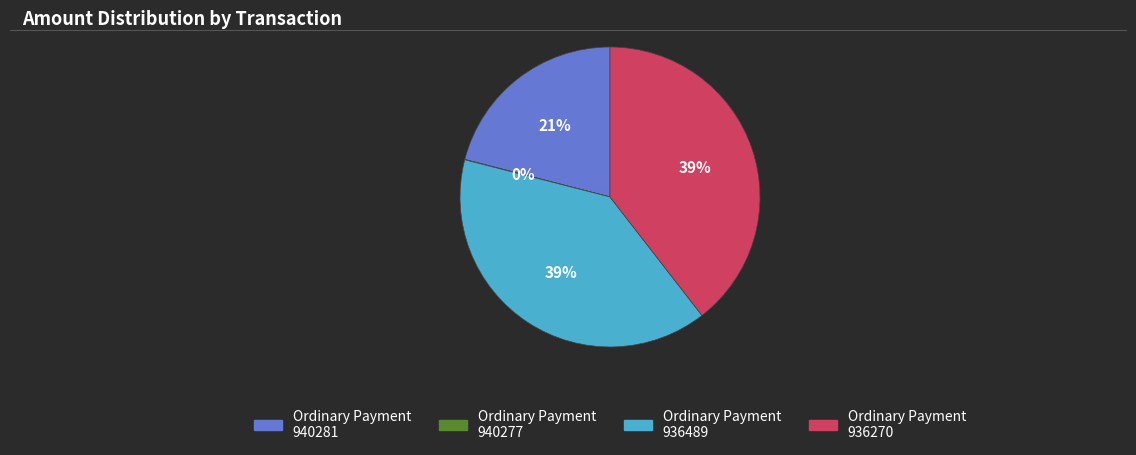

To the nearest percent, what is the average slice percentage?

25%